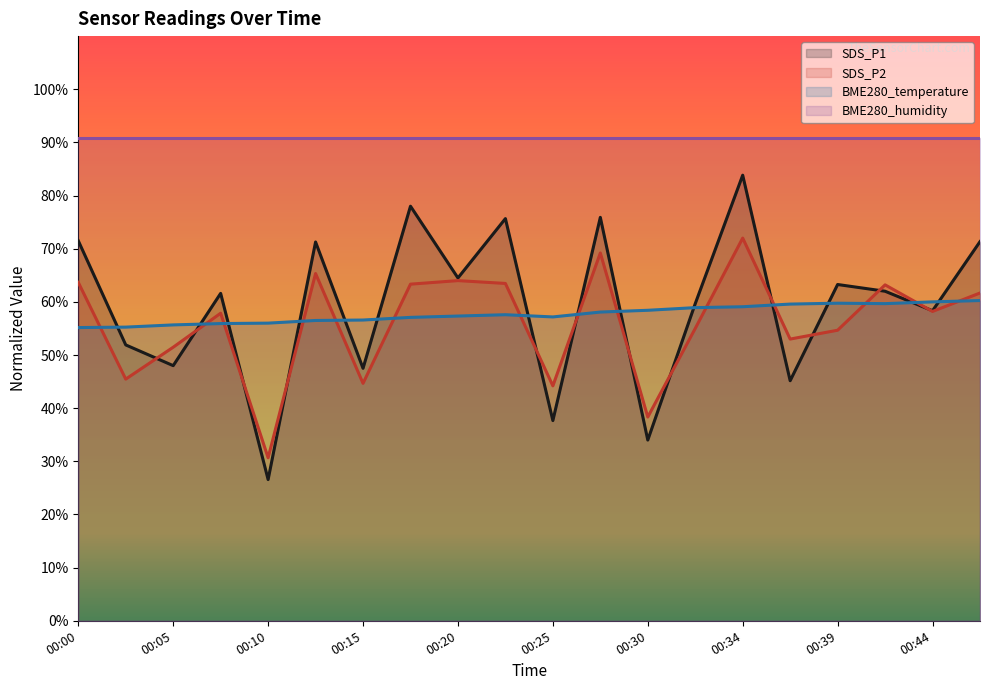

True or false: SDS_P2 has a value of 63.3 at 00:17.

True